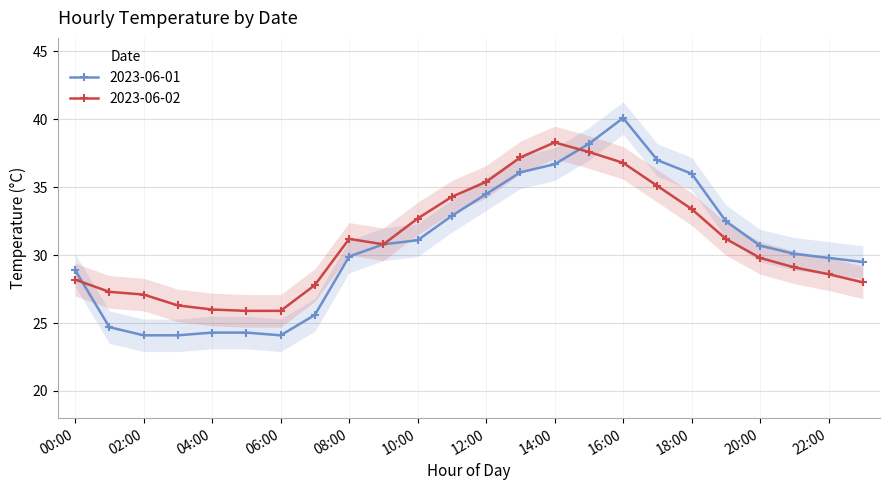

What is the sum of all 2023-06-01 values?

736.0